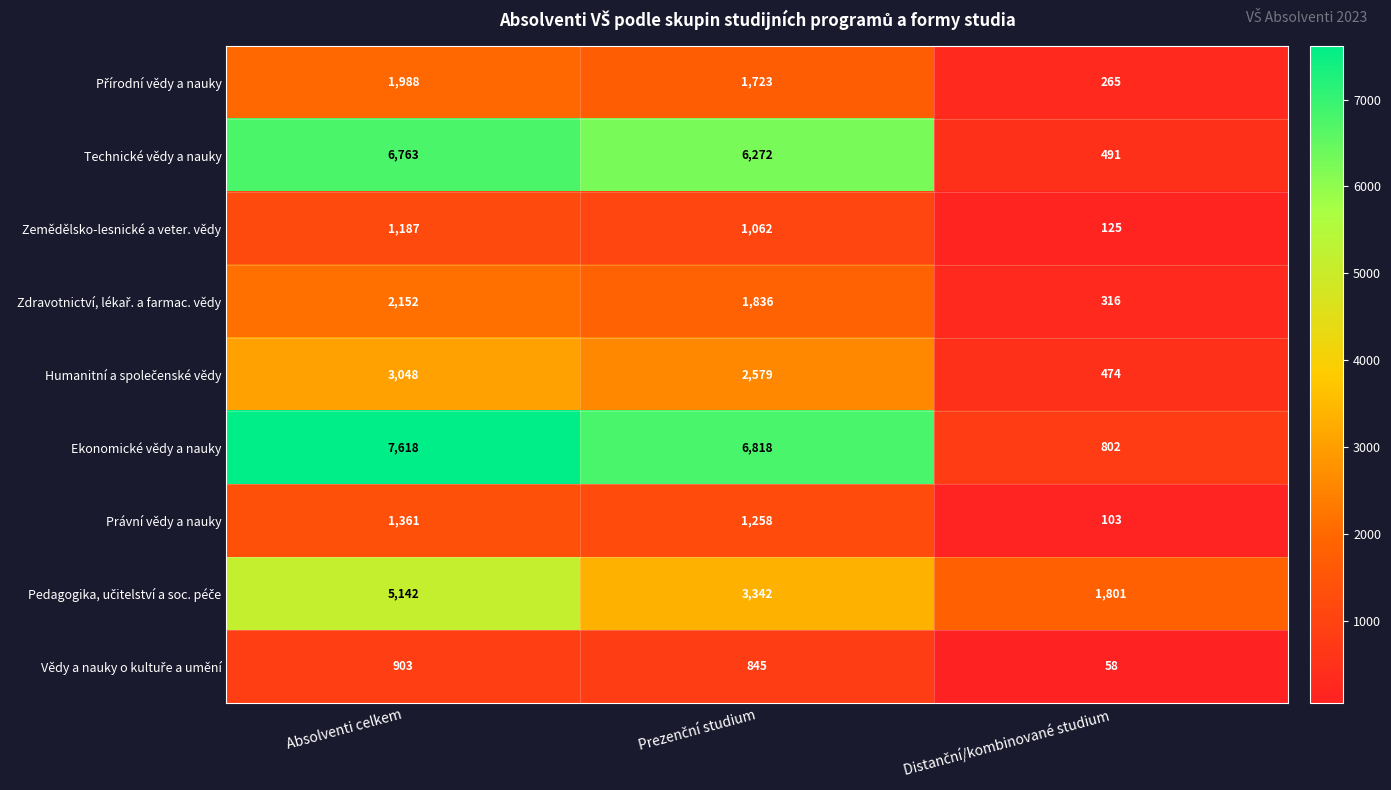

The value of Právní vědy a nauky at Absolventi celkem is 426. True or false?

False